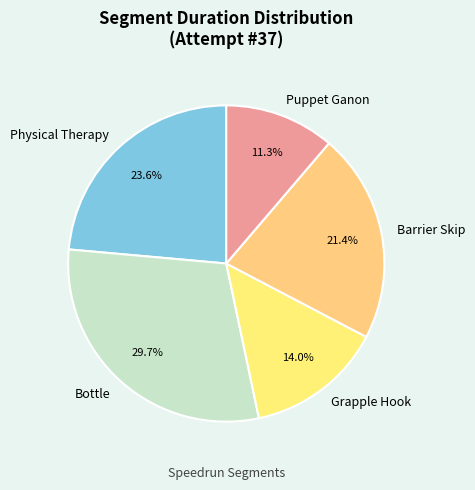

To the nearest percent, what is the difference between the largest and smallest slice percentages?

18%